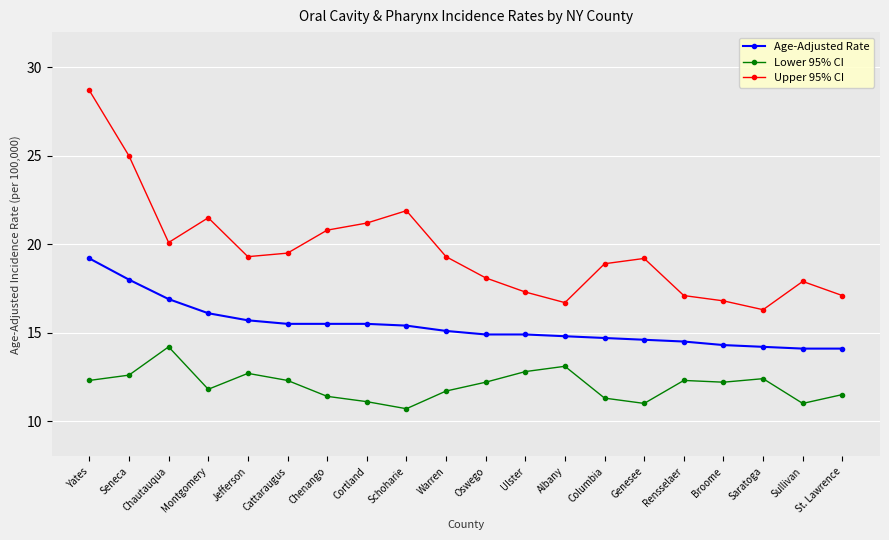

True or false: Upper 95% CI has a value of 10.4 at Albany.

False